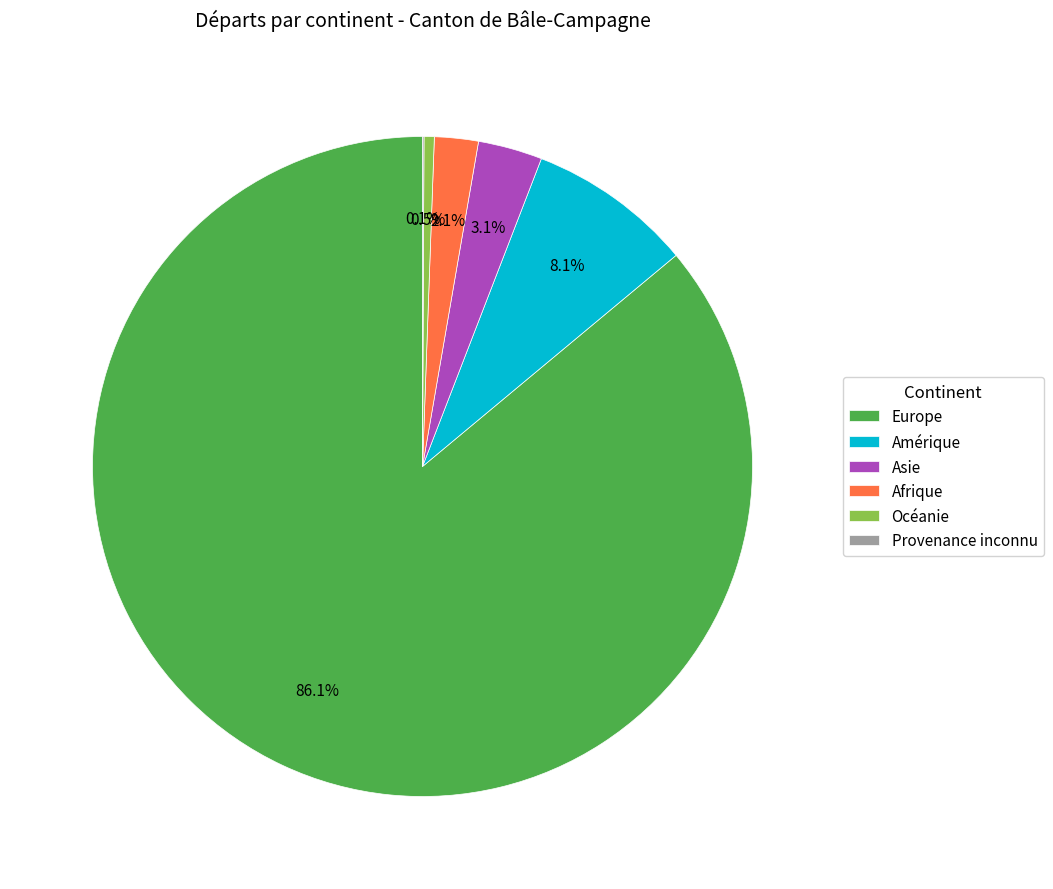

What is the total percentage of Afrique and Amérique?

10.2%